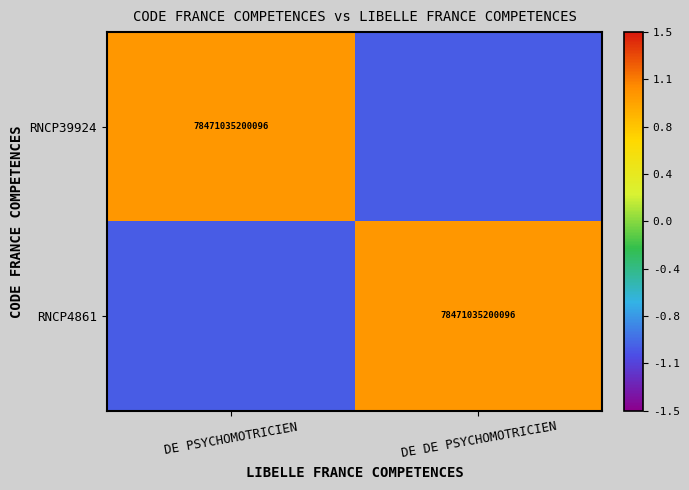

True or false: RNCP39924 has a value of 133904213524959 at DE PSYCHOMOTRICIEN.

False